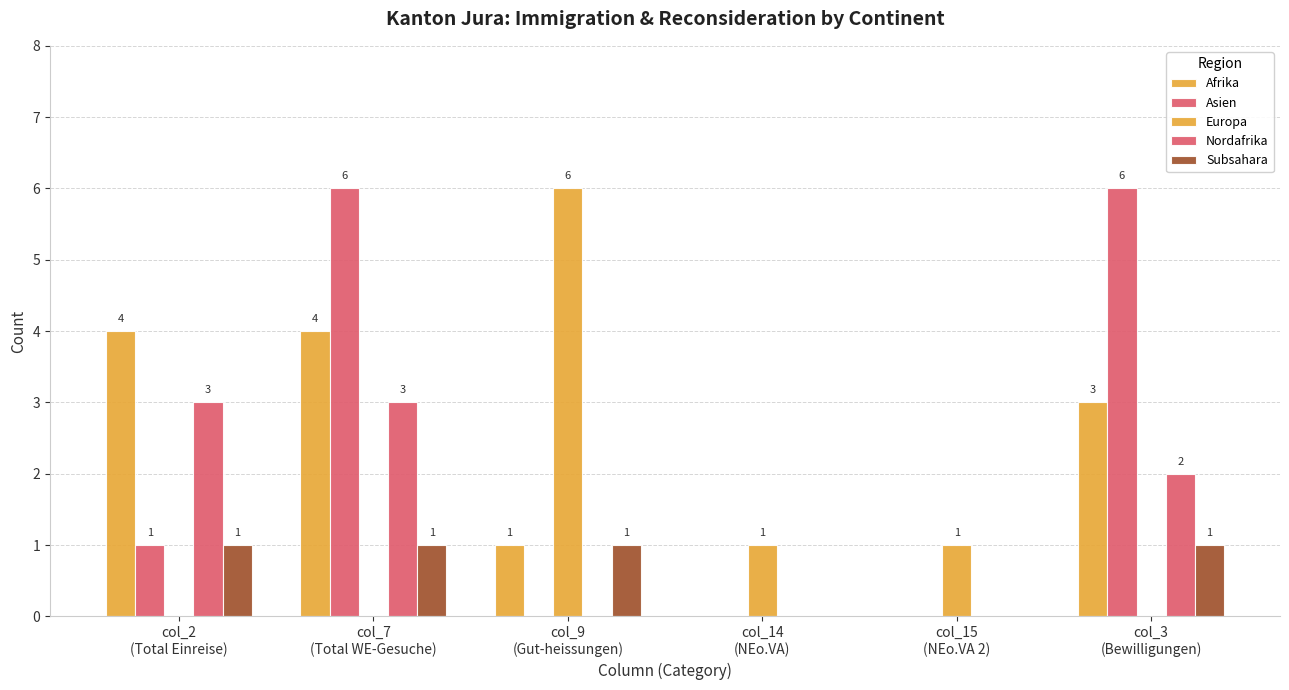

At col_7
(Total WE-Gesuche), list the series in order from largest to smallest.

Asien, Afrika, Nordafrika, Subsahara, Europa